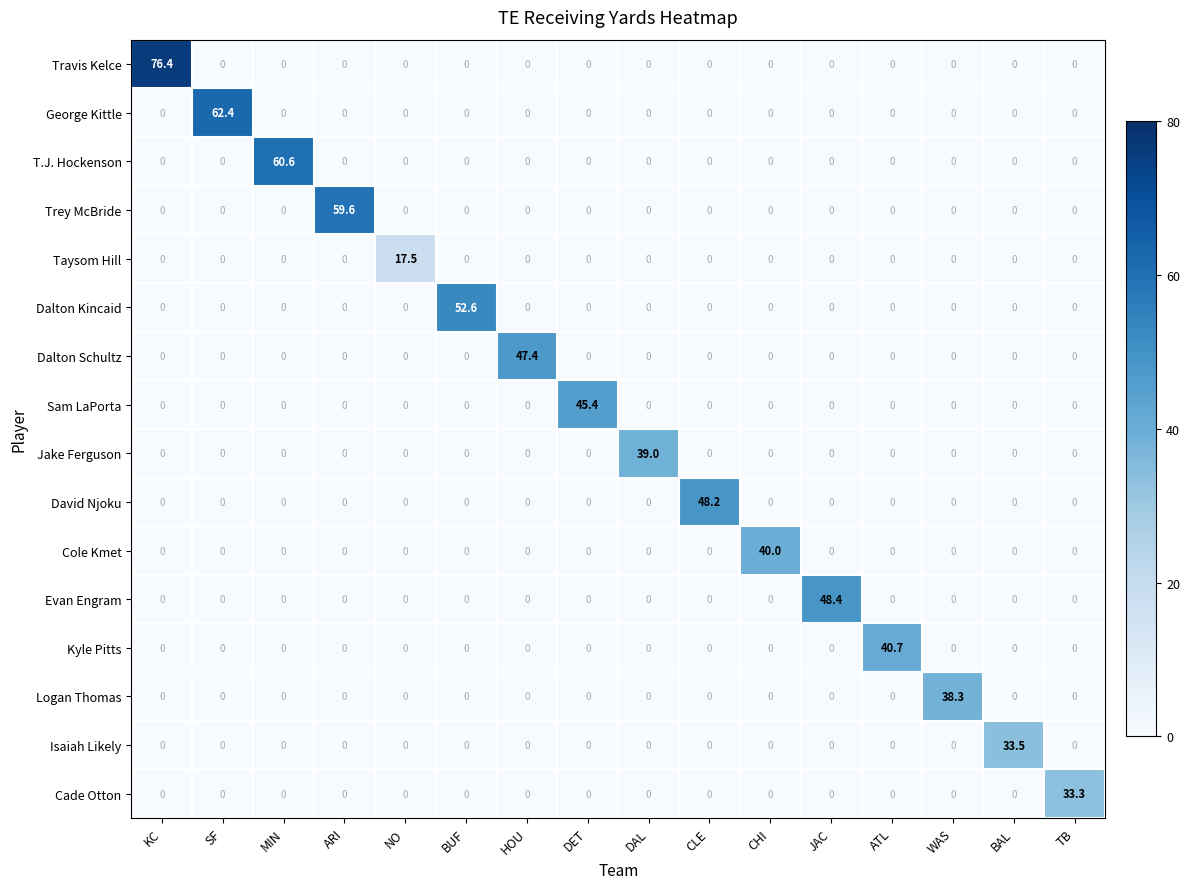

At which category is the sum across all series the highest?

KC